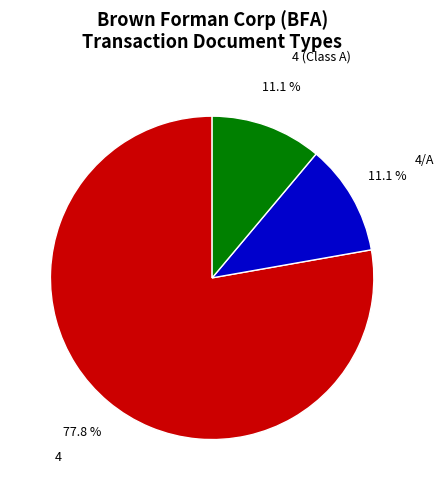

To the nearest percent, what is the average slice percentage?

33%